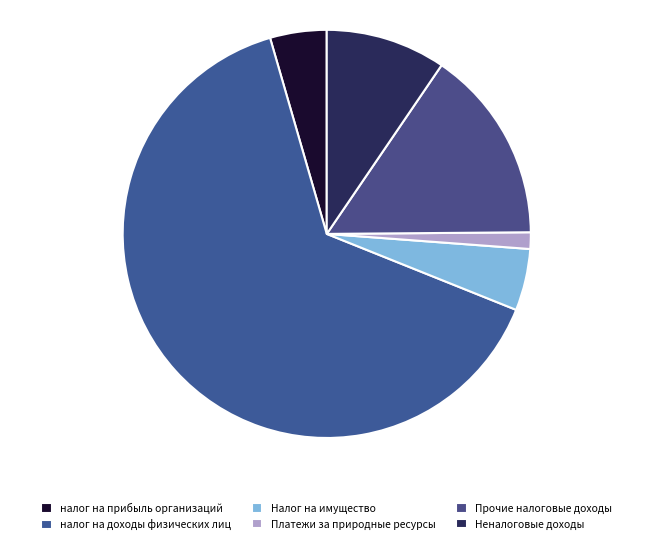

True or false: Налог на имущество accounts for 5% of the total.

True